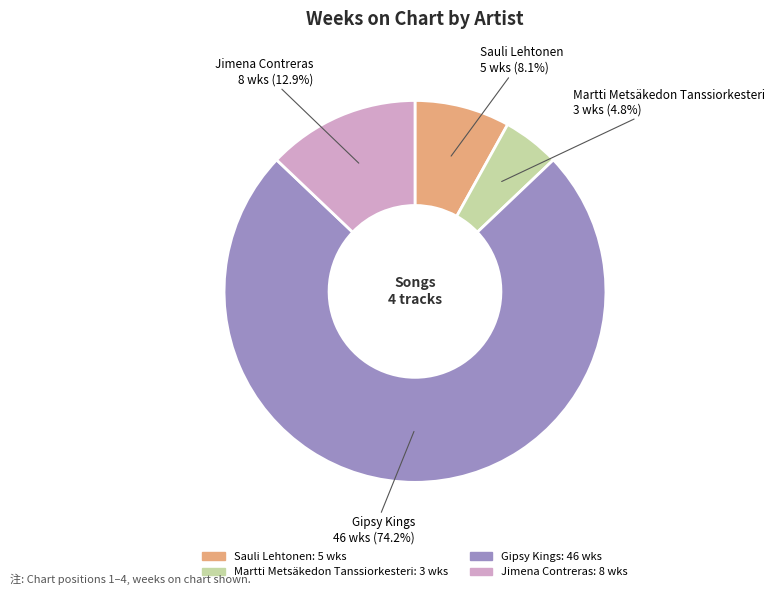

Is there a majority slice in this chart?

Yes